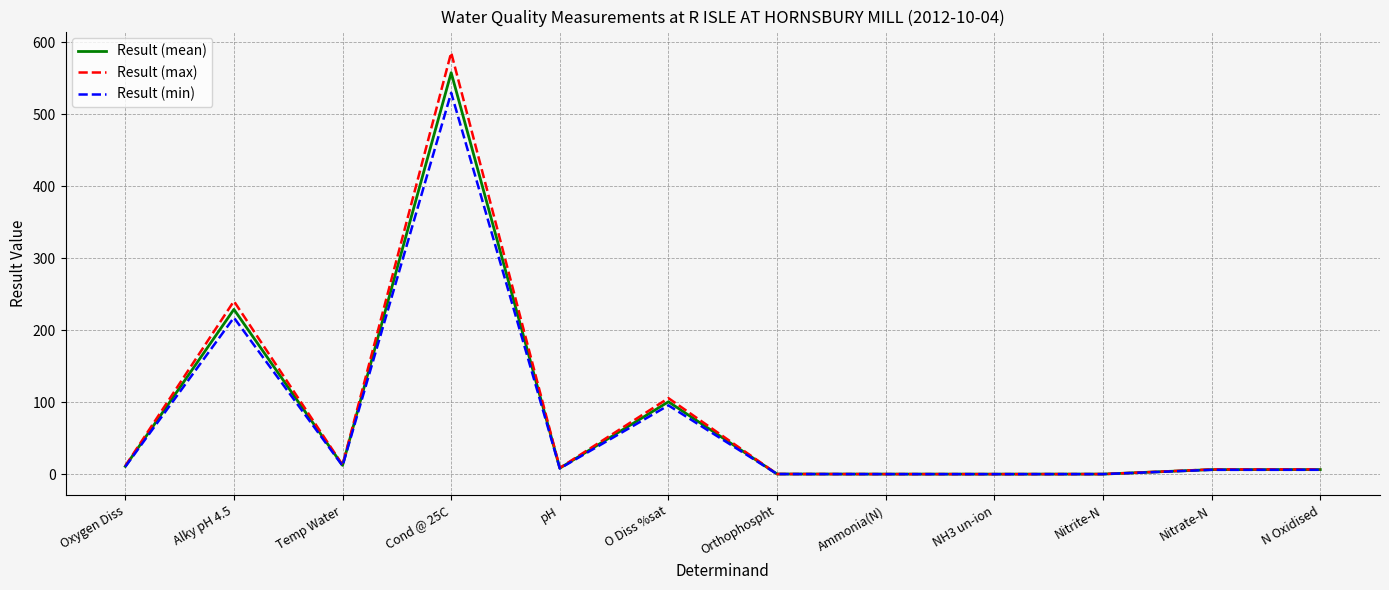

What is the difference between the maximum and minimum values in the Result (max) series?

585.9